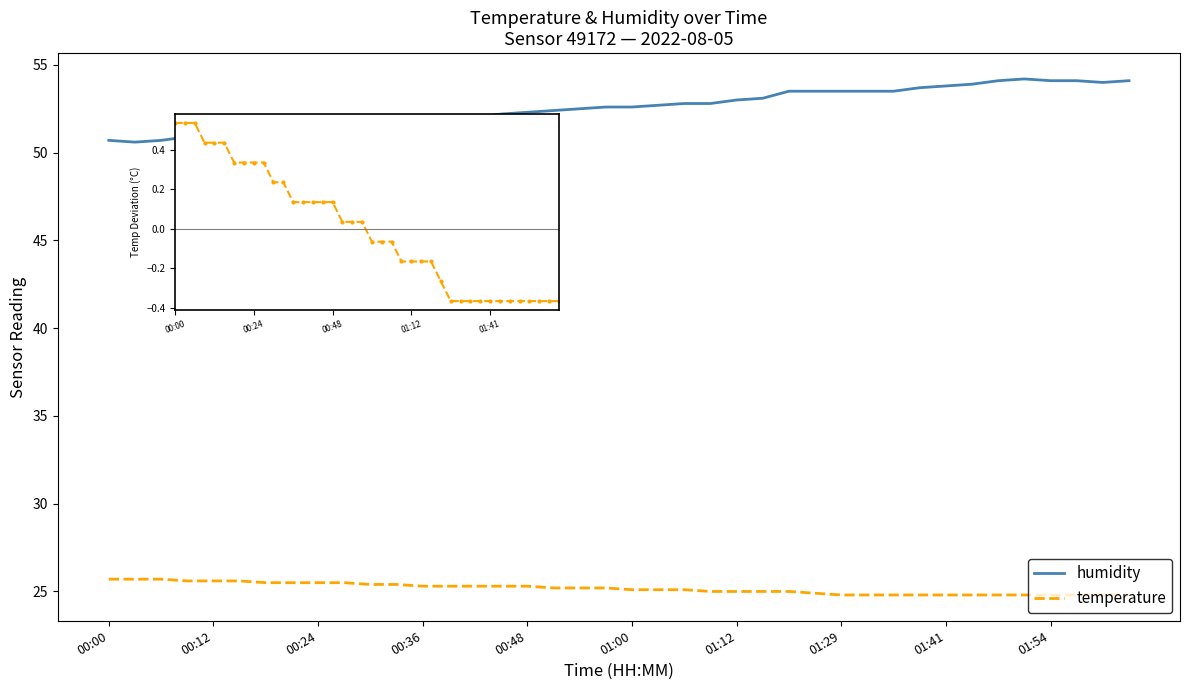

Between 15 and 31, which is larger?

31